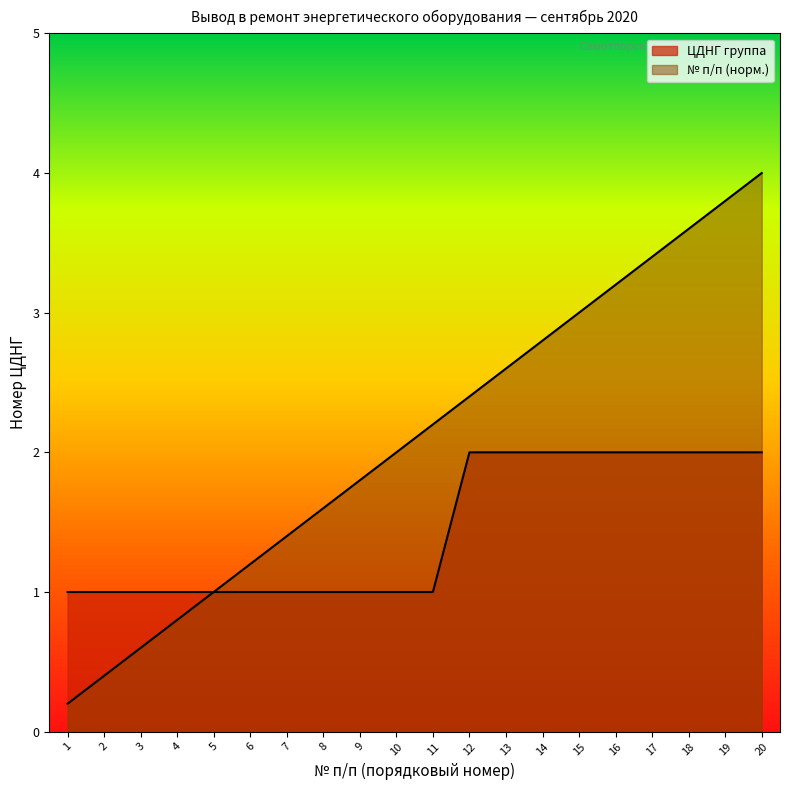

What is the average value of the №п/п series?

2.1